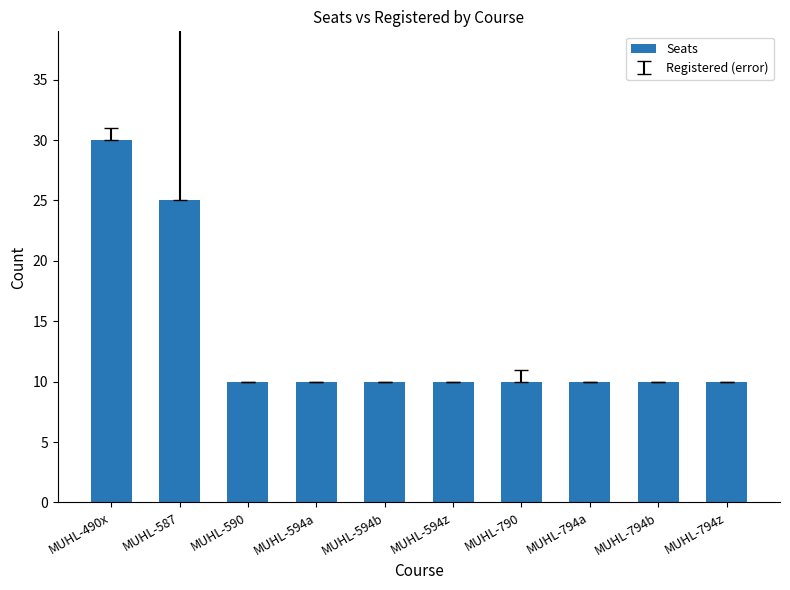

Count the number of categories in the chart.

10